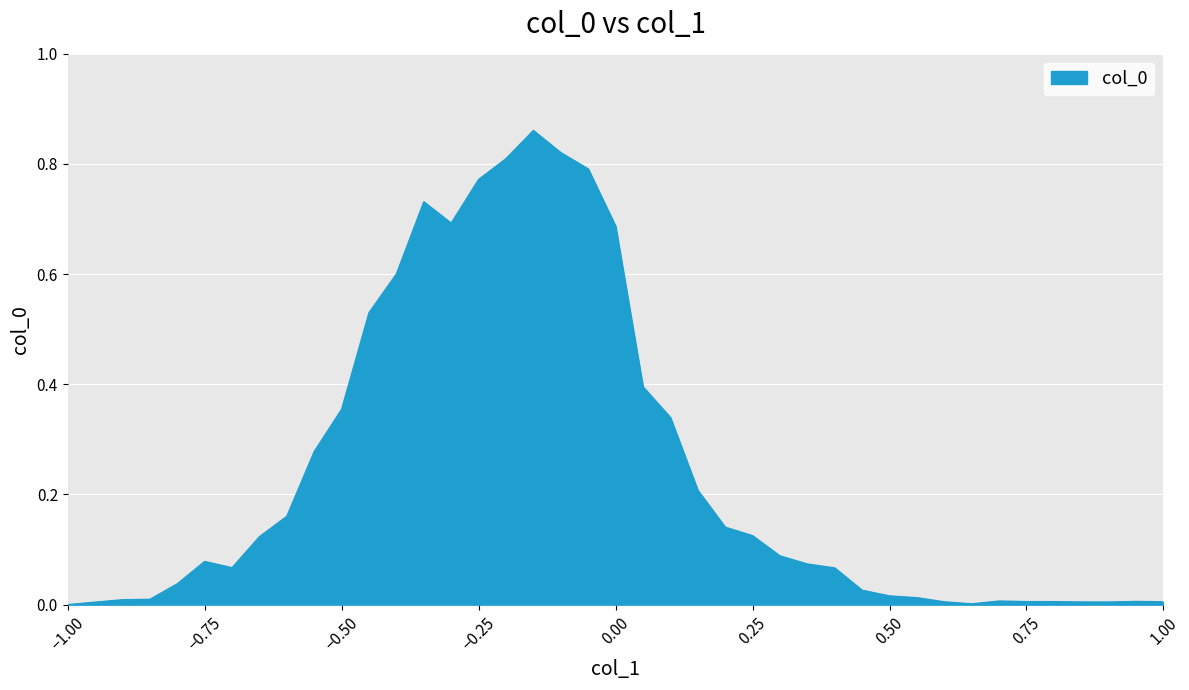

Does the chart display data point markers on the line(s)?

No